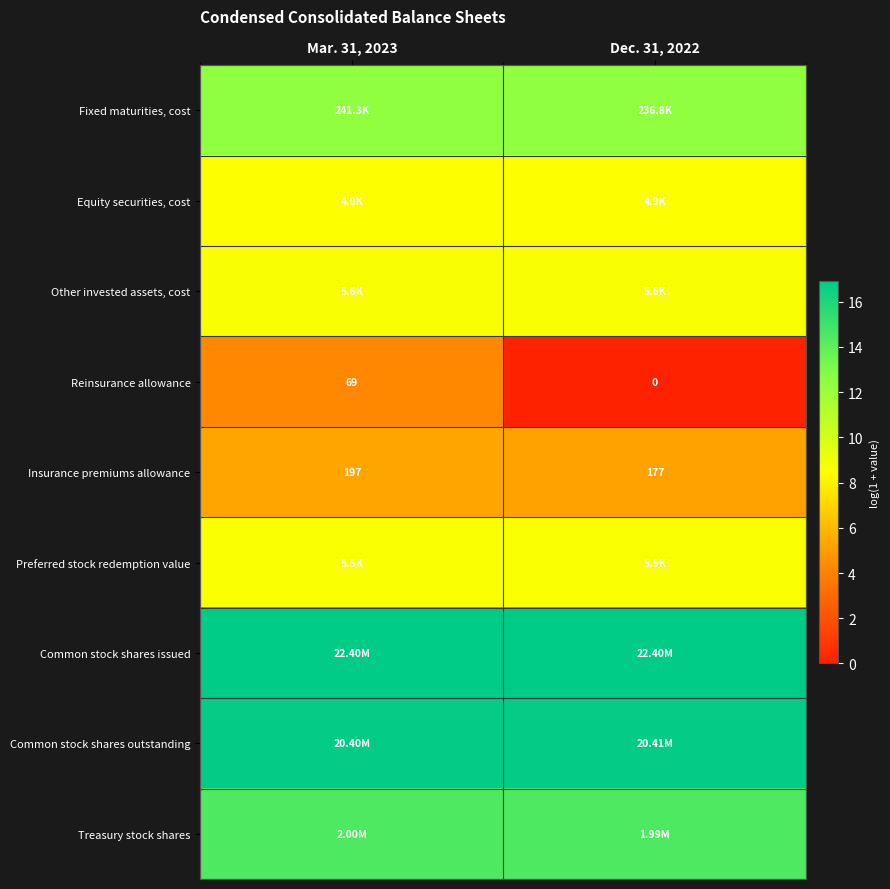

At how many categories does at least one series exceed 11?

2